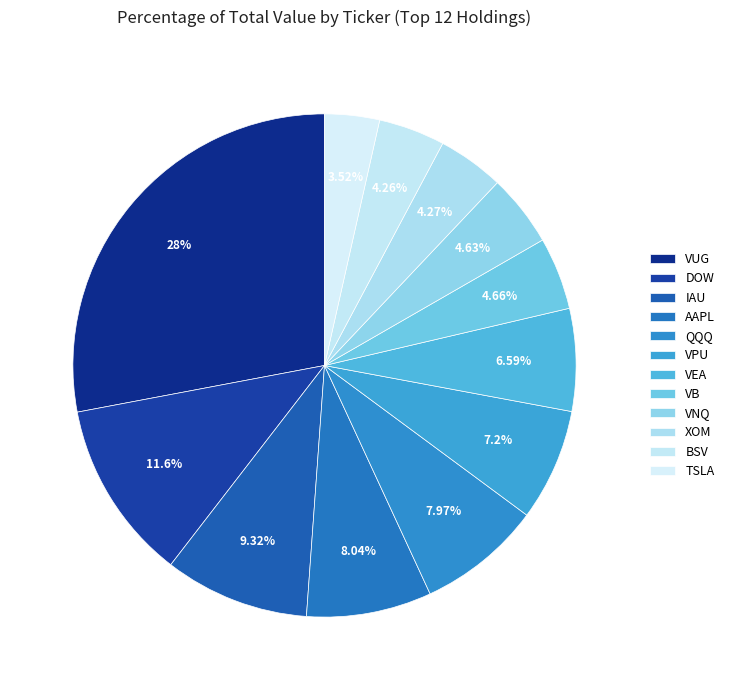

How many slices are in this pie chart?

12